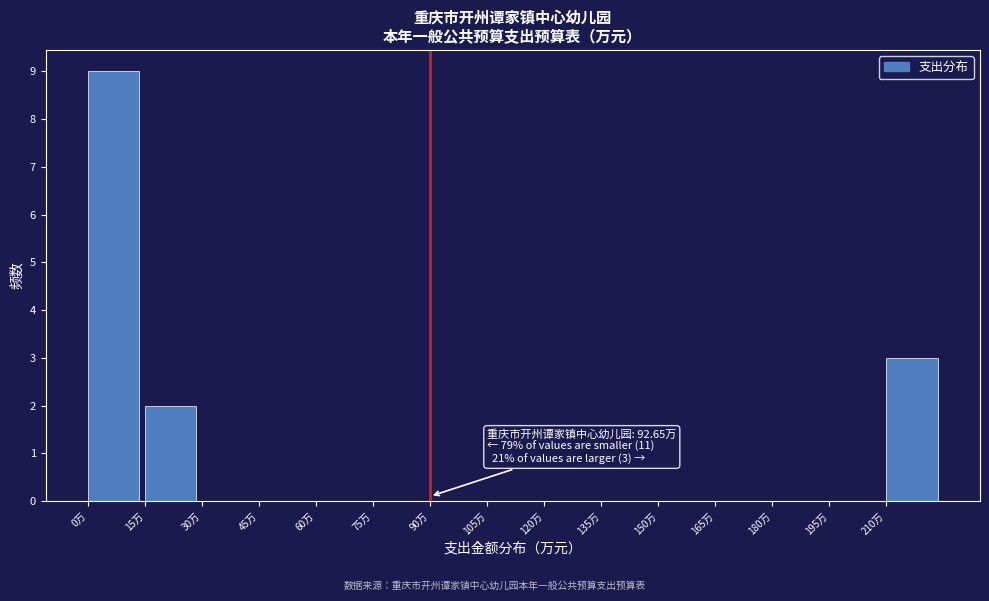

Which range on the x-axis has the tallest bar?

0 to 15